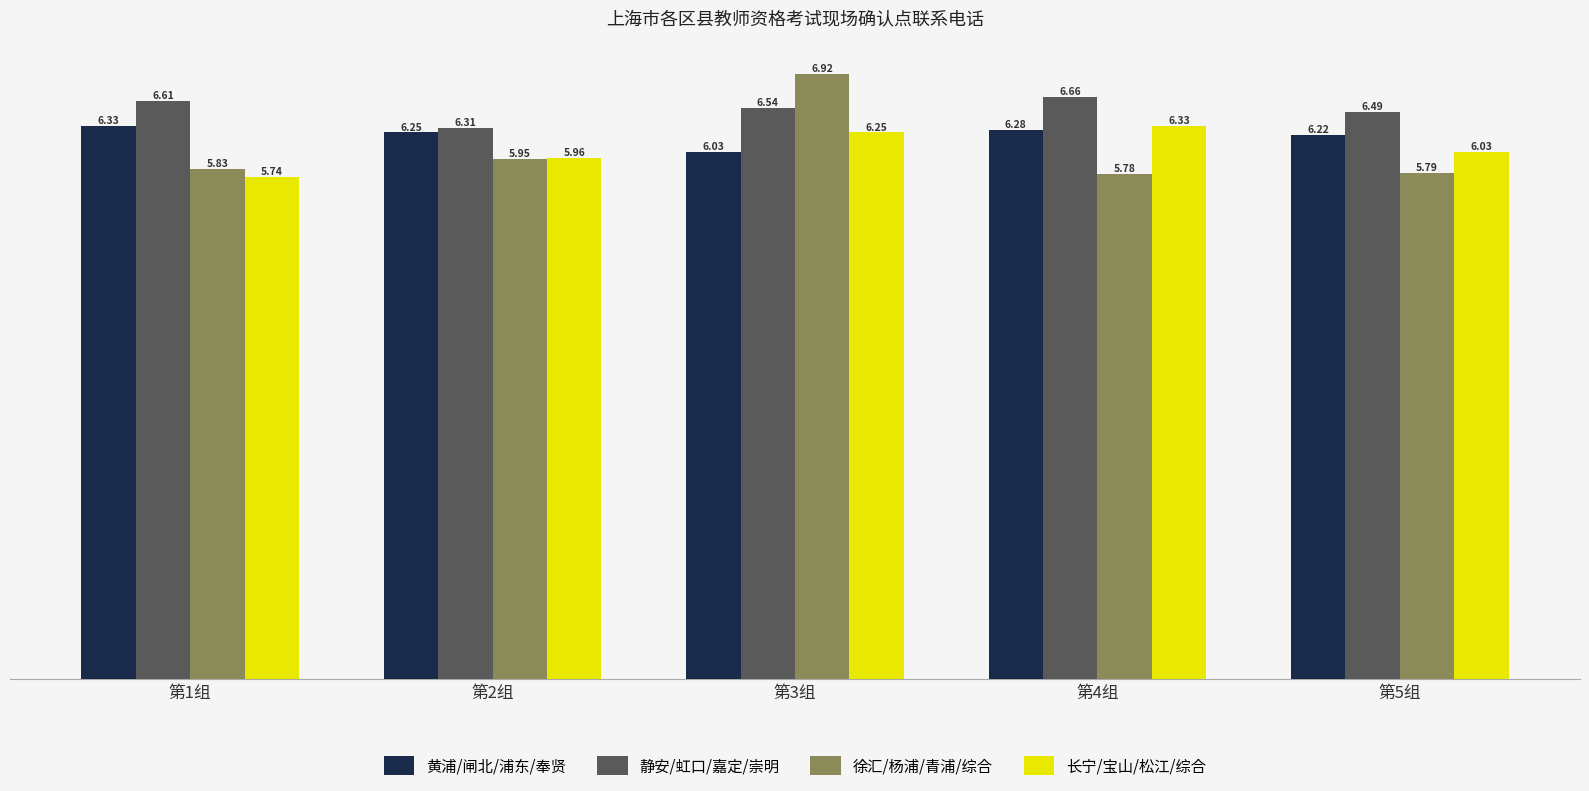

Which series has the widest spread of values?

徐汇/杨浦/青浦/综合